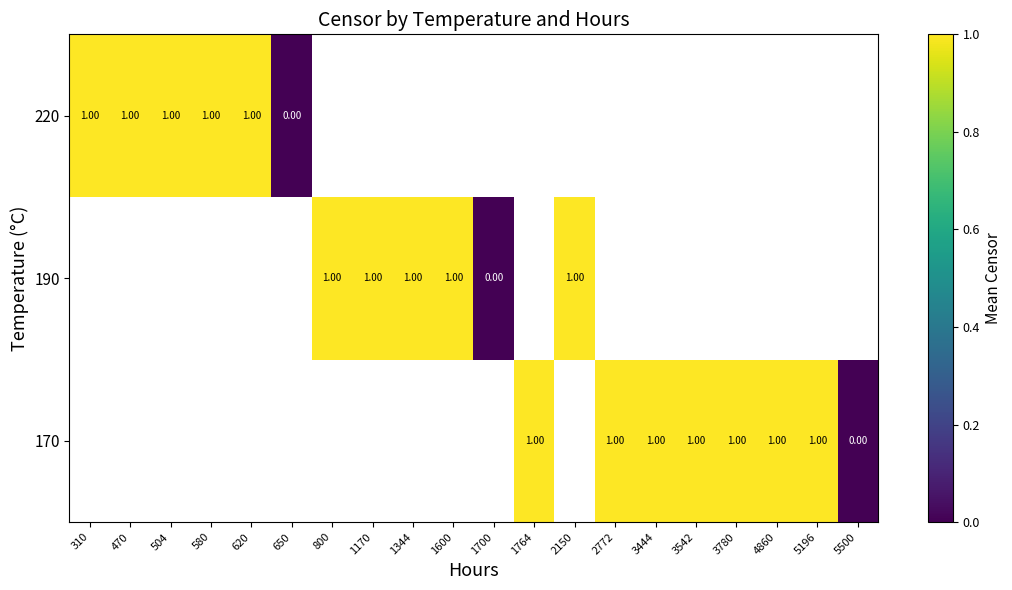

Is the value of 190 at 1170 greater than the value of 170 at 5500?

Yes